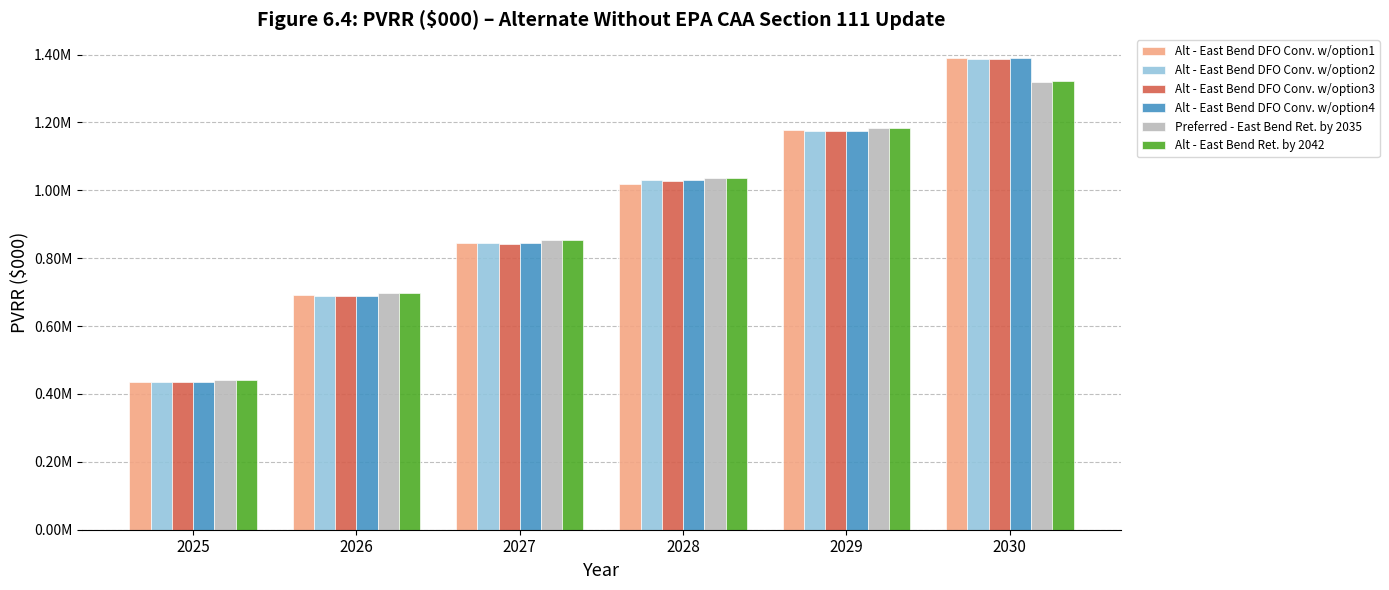

Where does the Alt - East Bend DFO Conv. w/option2 series first go above 1031473?

2028